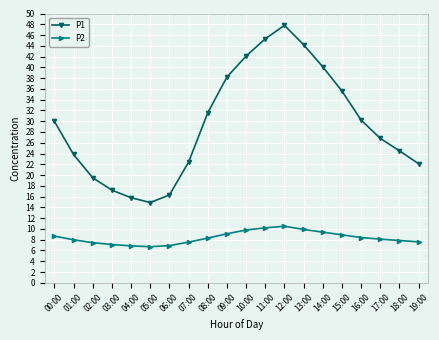

At how many categories does at least one series exceed 33?

7